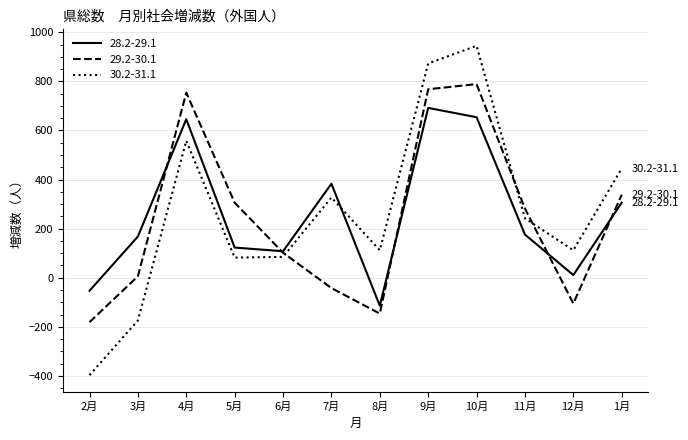

What position from the right is 11月?

3